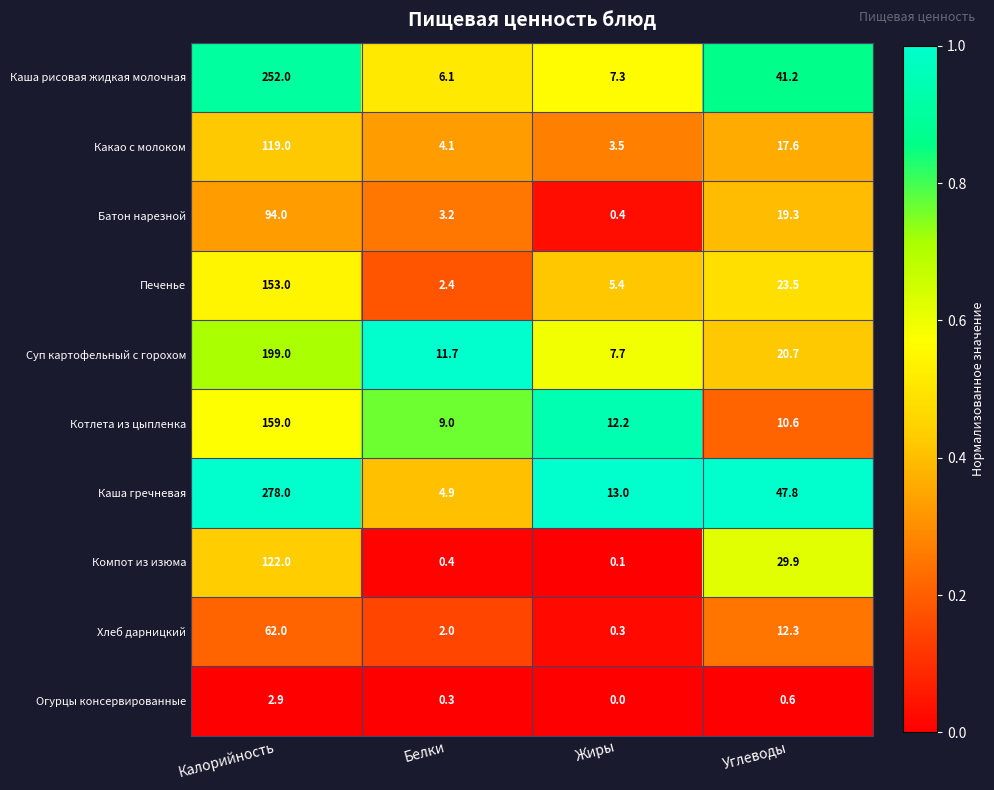

Between Белки and Углеводы, which series saw the biggest shift?

Каша гречневая